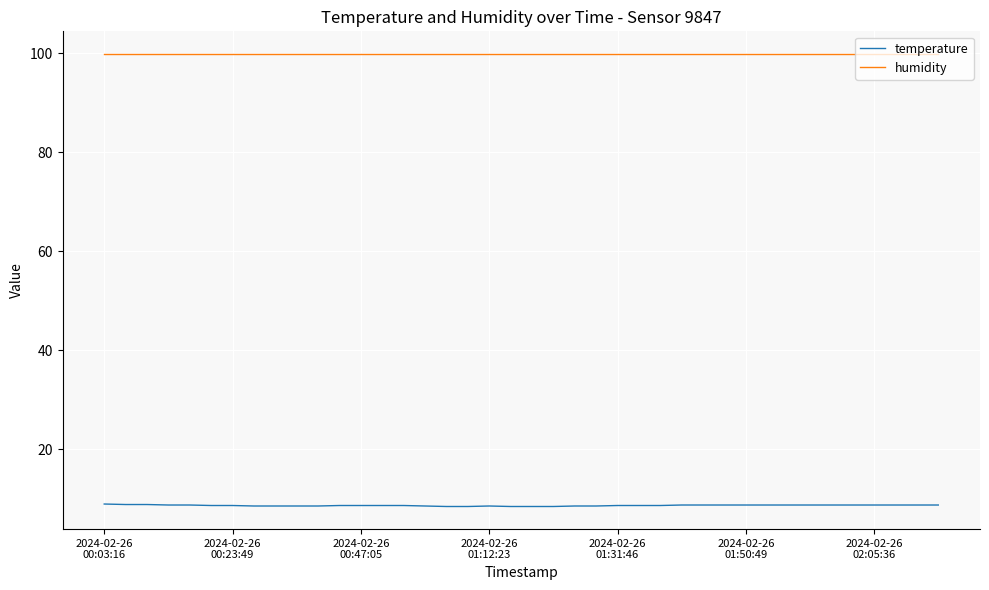

How many temperature values are between 8 and 9?

40